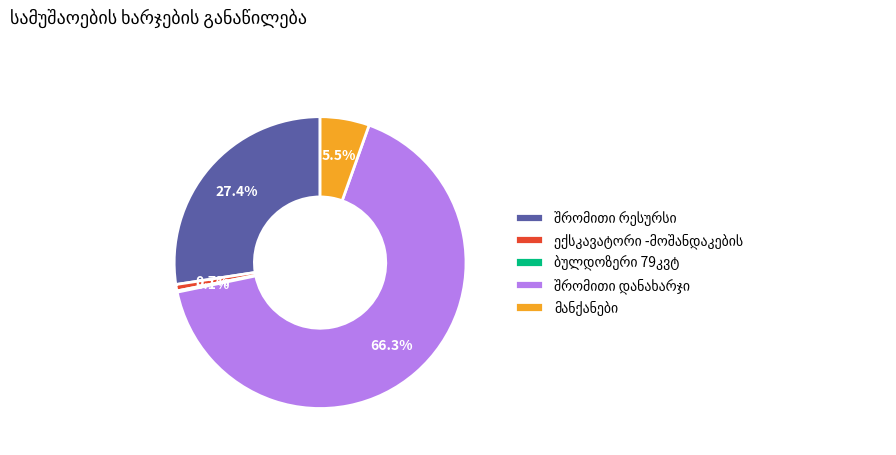

Does any single category account for the majority?

Yes